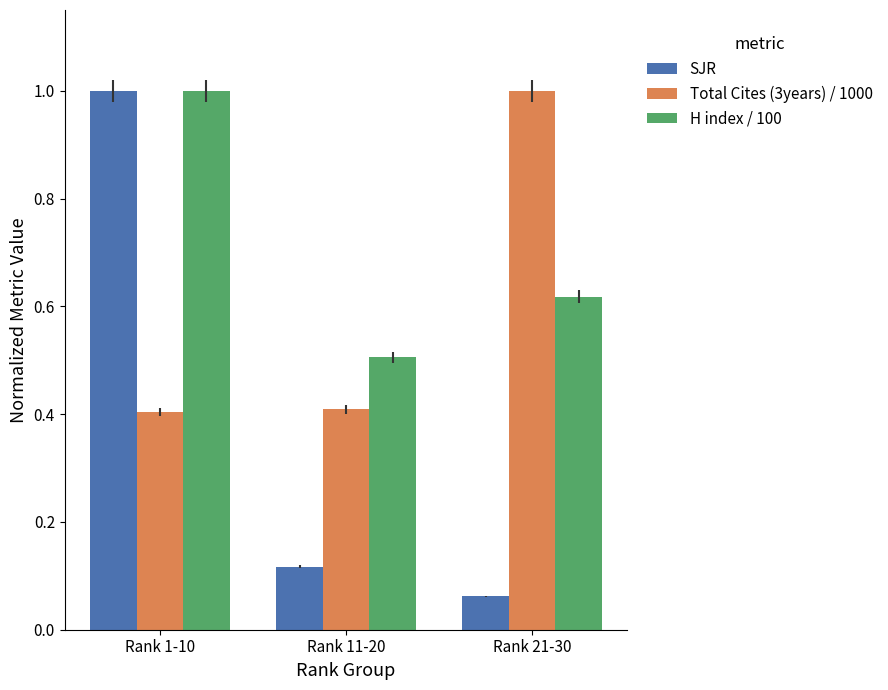

What is the difference between the H index / 100 values at Rank 1-10 and Rank 11-20?

0.5